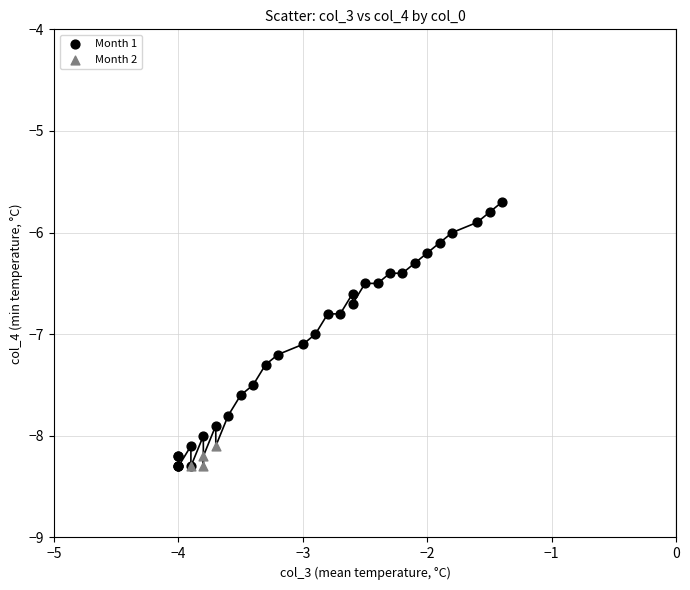

Which series has the widest spread of Y values?

Month 1